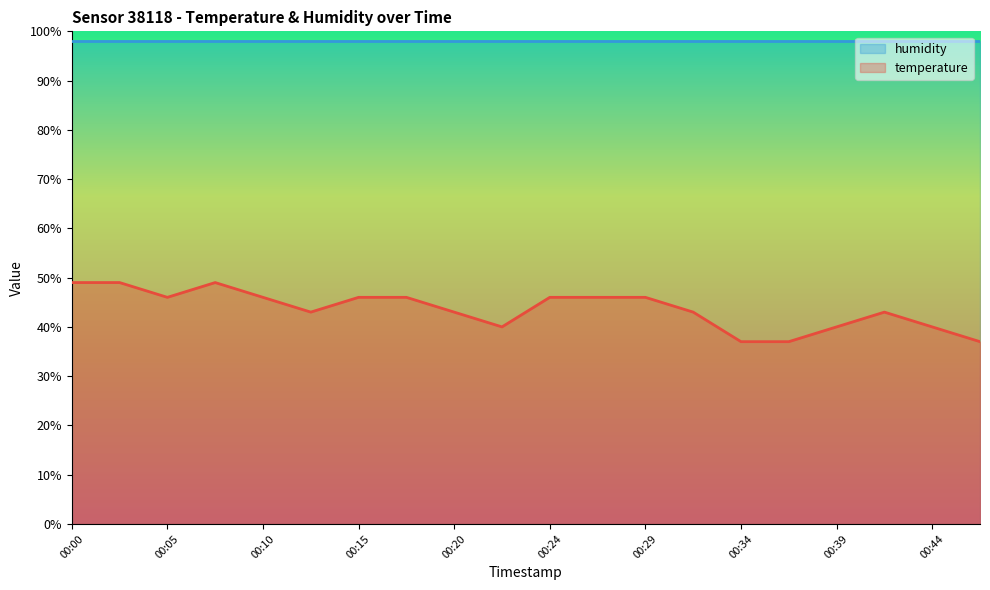

True or false: the data shows 46.0 at 00:17.

True